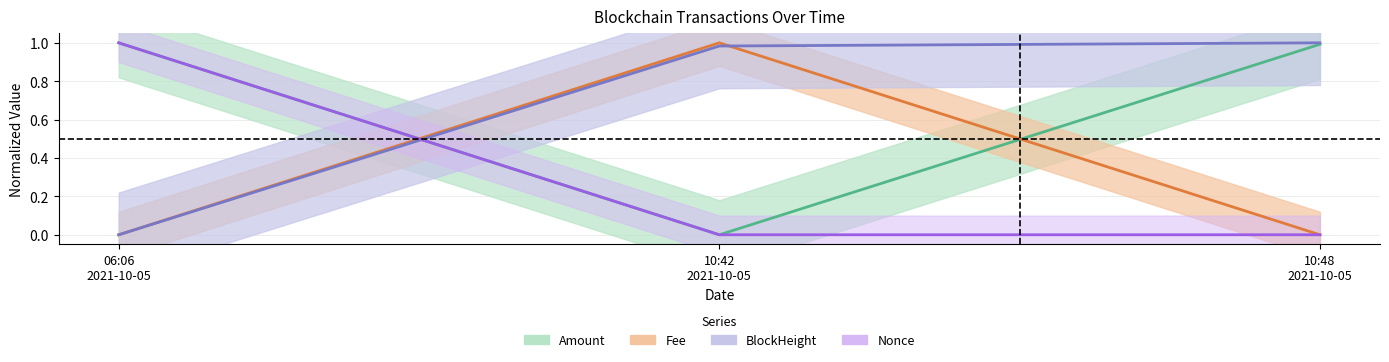

The value of Fee at 06:06 2021-10-05 is 0.0. True or false?

True